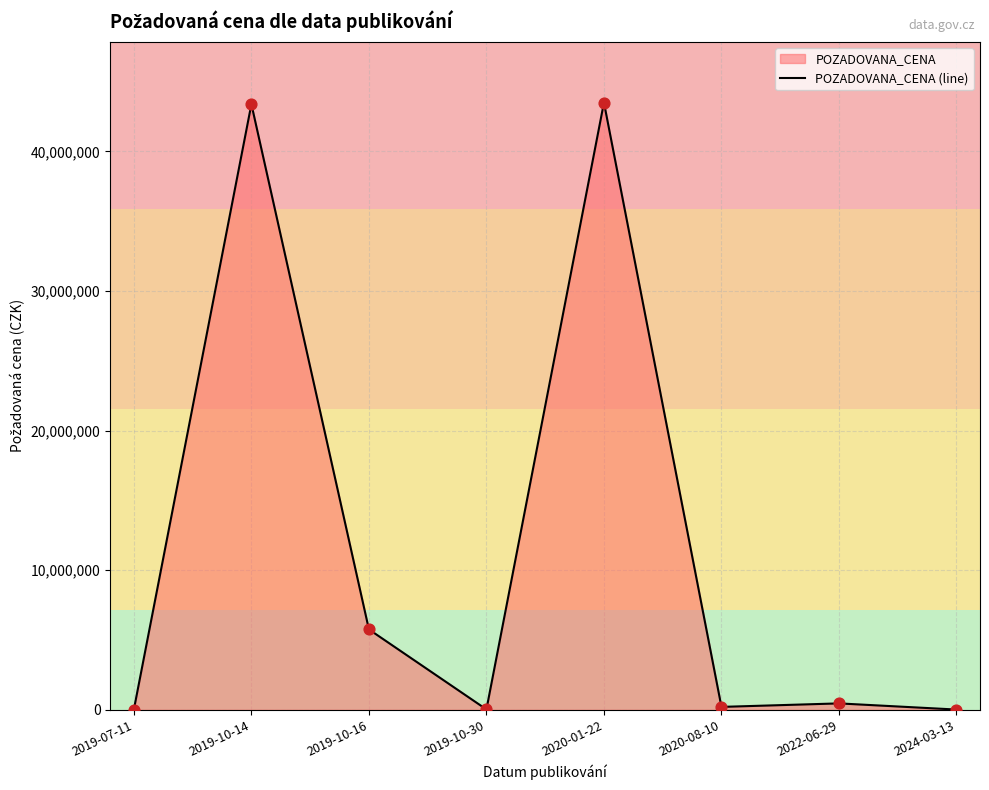

What is the change in value from 2019-07-11 to 2020-01-22?

+43475700